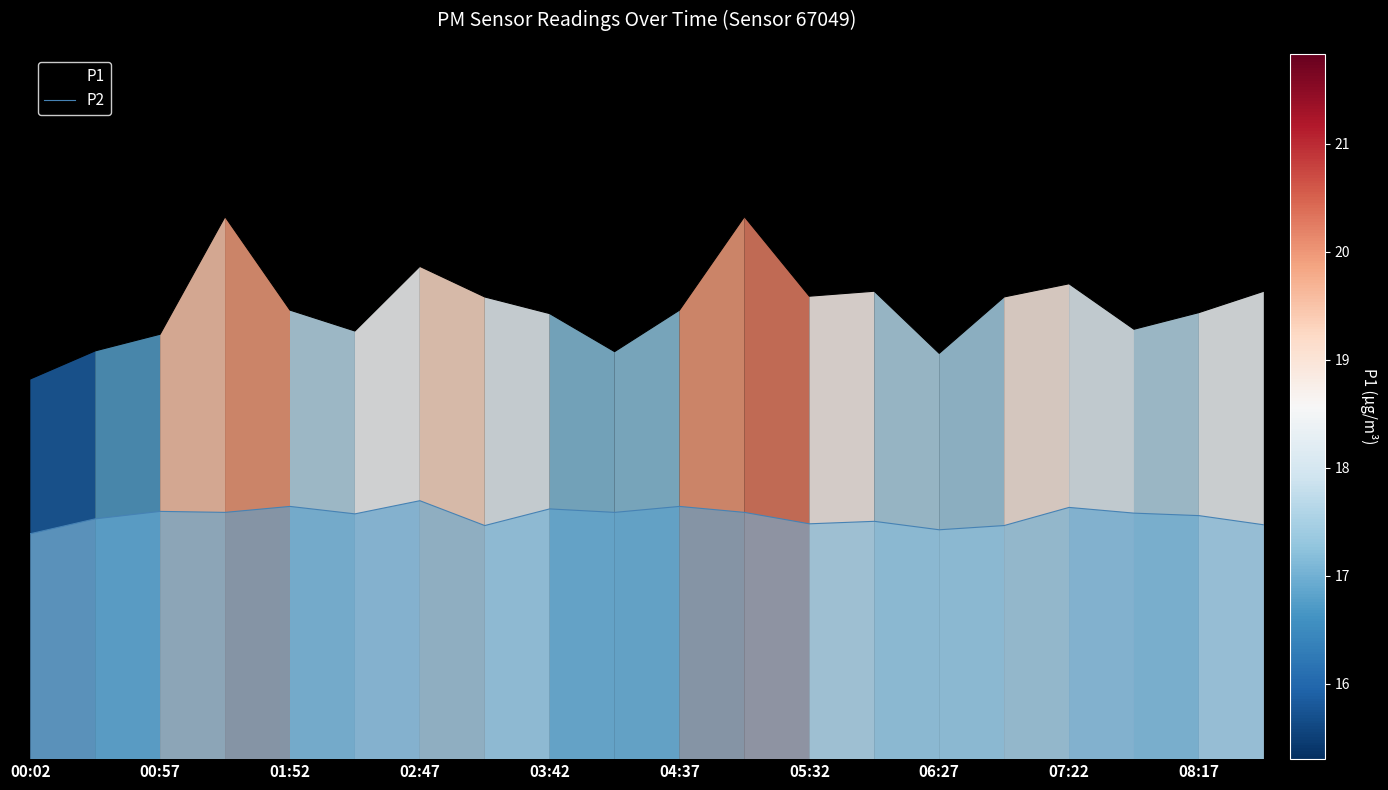

In P2, how many points are higher than both neighbors (excluding endpoints)?

7